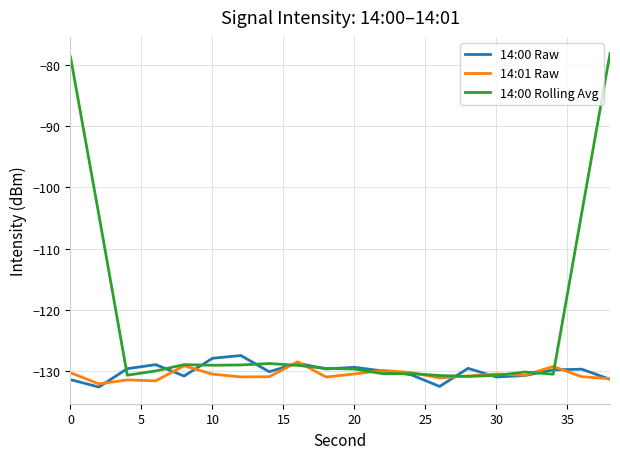

What is the difference between the second highest and minimum values in the 14:01 Raw series?

2.9